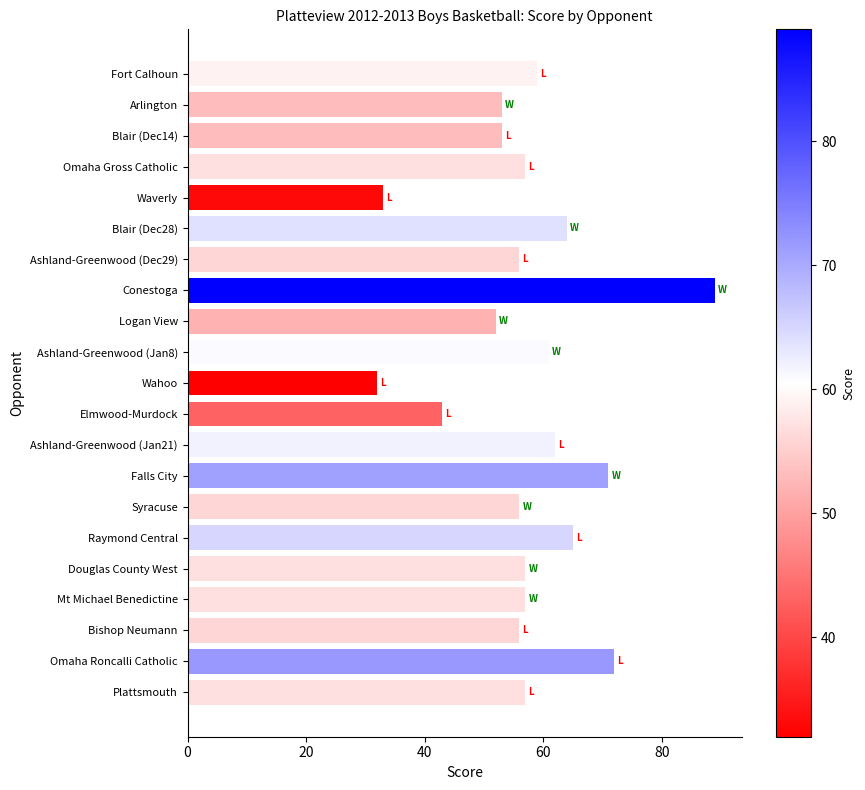

Reading top to bottom, list all the values displayed in this chart.

Fort Calhoun=59	Arlington=53	Blair (Dec14)=53	Omaha Gross Catholic=57	Waverly=33	Blair (Dec28)=64	Ashland-Greenwood (Dec29)=56	Conestoga=89	Logan View=52	Ashland-Greenwood (Jan8)=61	Wahoo=32	Elmwood-Murdock=43	Ashland-Greenwood (Jan21)=62	Falls City=71	Syracuse=56	Raymond Central=65	Douglas County West=57	Mt Michael Benedictine=57	Bishop Neumann=56	Omaha Roncalli Catholic=72	Plattsmouth=57